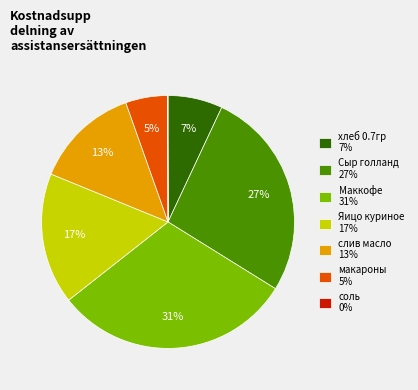

To the nearest percent, what portion does макароны represent?

5%